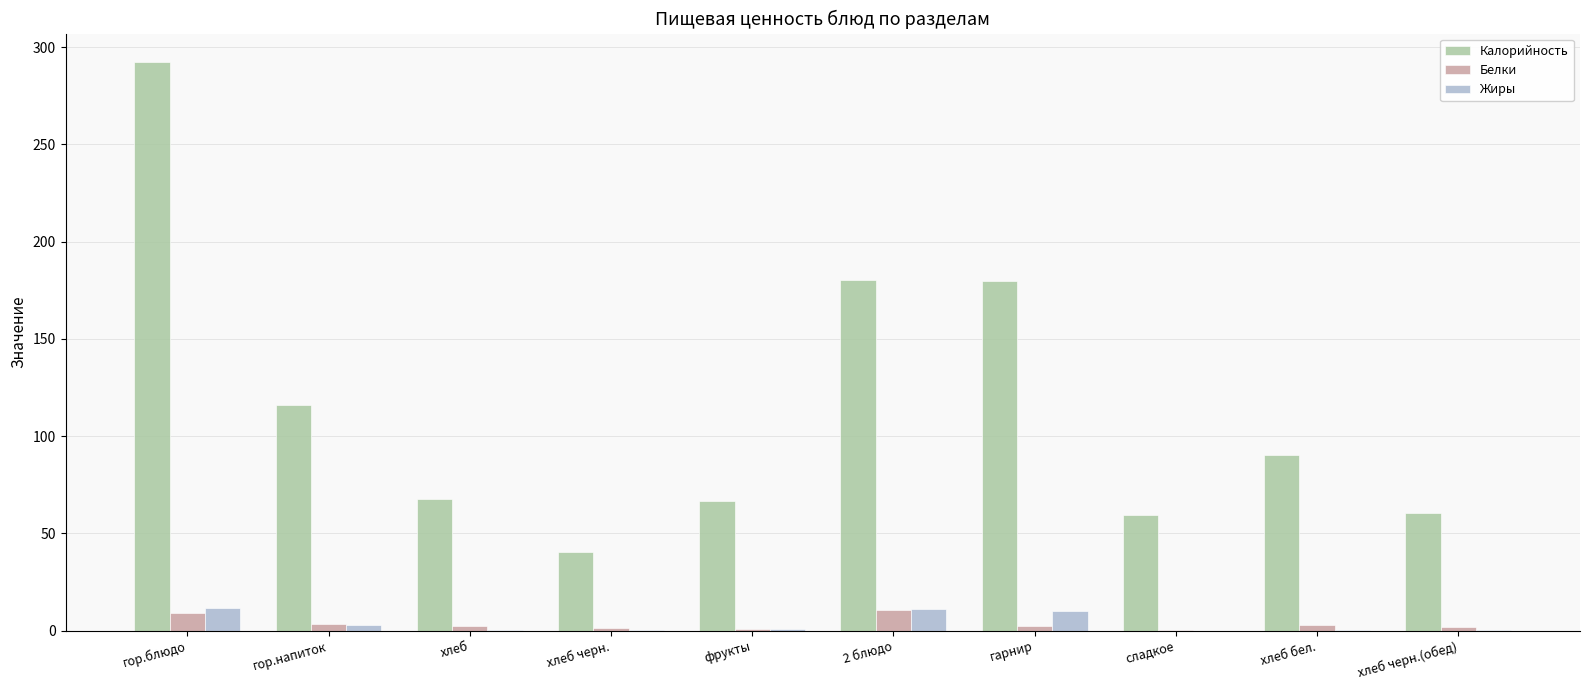

Read the Калорийность value at 2 блюдо.

180.4